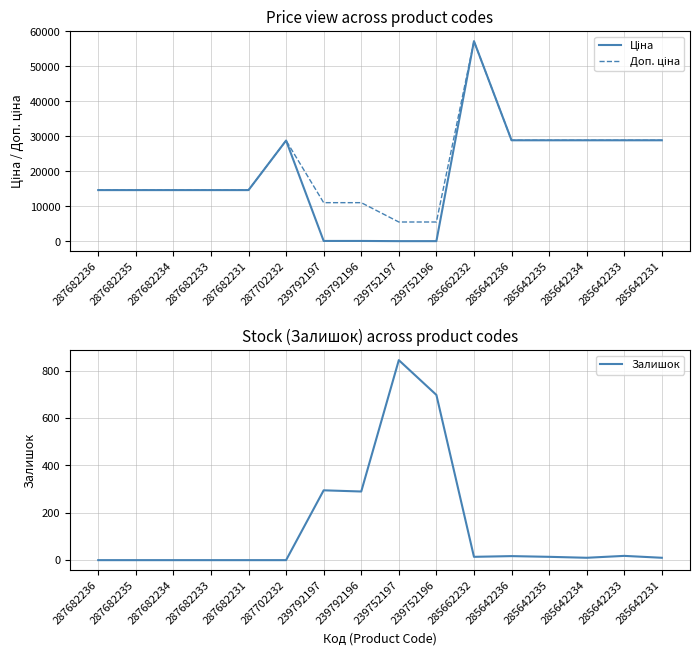

Where is Ціна nearest to the value 28645?

287702232